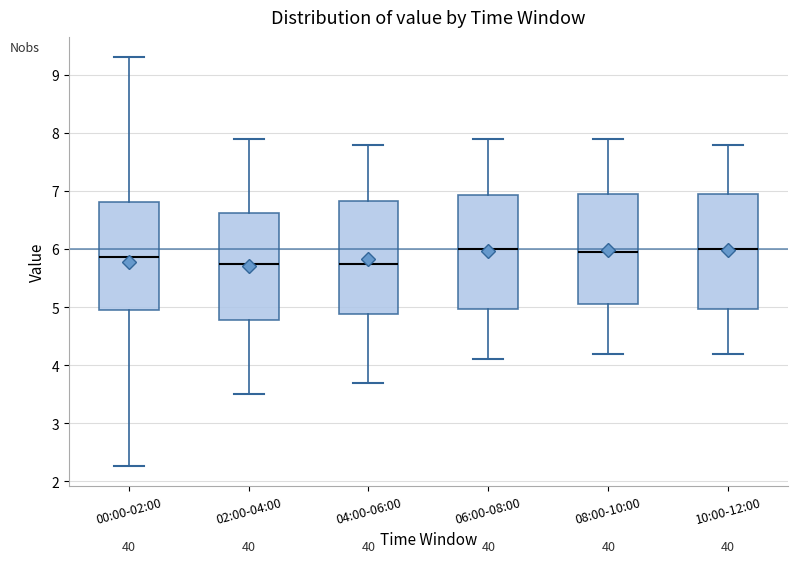

Reading left to right, read every box against the y-axis: the position of its median line, the range the box covers, and the ends of its whiskers. The values are not printed on the chart, so give them approximately, as read against the axis.

00:00-02:00: median 5.9, box 5.0 to 6.8, whiskers 2.3 to 9.3
02:00-04:00: median 5.8, box 4.8 to 6.6, whiskers 3.5 to 7.9
04:00-06:00: median 5.8, box 4.9 to 6.8, whiskers 3.7 to 7.8
06:00-08:00: median 6.0, box 5.0 to 6.9, whiskers 4.1 to 7.9
08:00-10:00: median 6.0, box 5.1 to 7.0, whiskers 4.2 to 7.9
10:00-12:00: median 6.0, box 5.0 to 7.0, whiskers 4.2 to 7.8